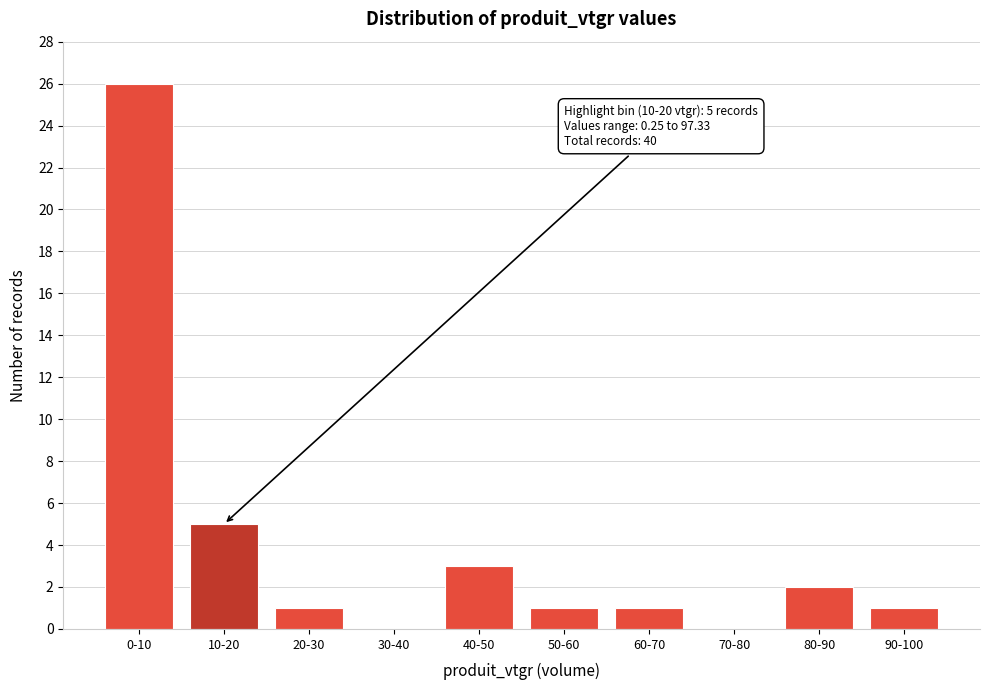

Reading right to left, transcribe all the data shown in this chart.

90-100=1	80-90=2	70-80=0	60-70=1	50-60=1	40-50=3	30-40=0	20-30=1	10-20=5	0-10=26